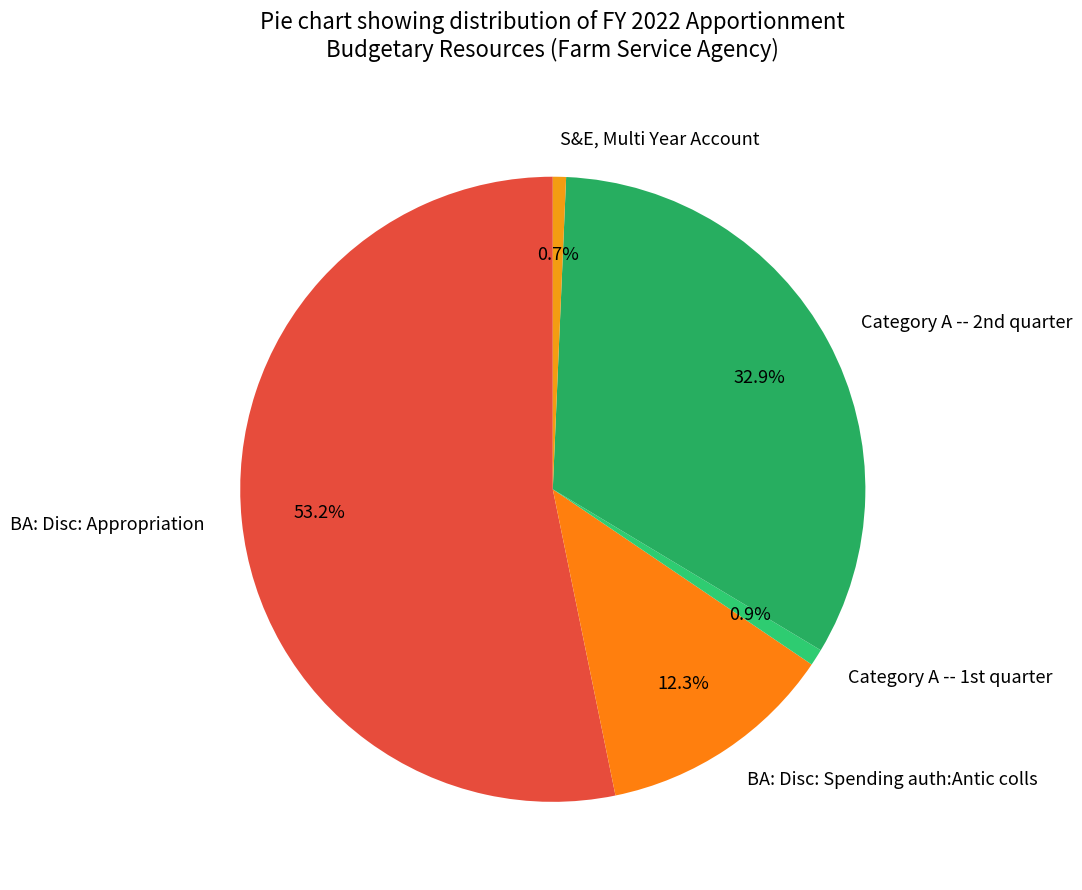

Count the number of slices in the pie.

5